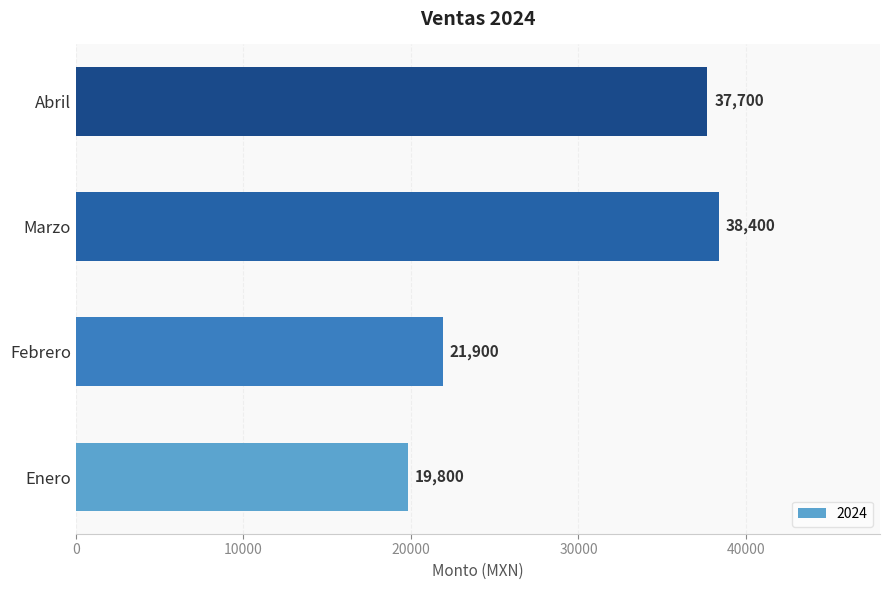

Which label corresponds to the smallest value in the chart?

Enero